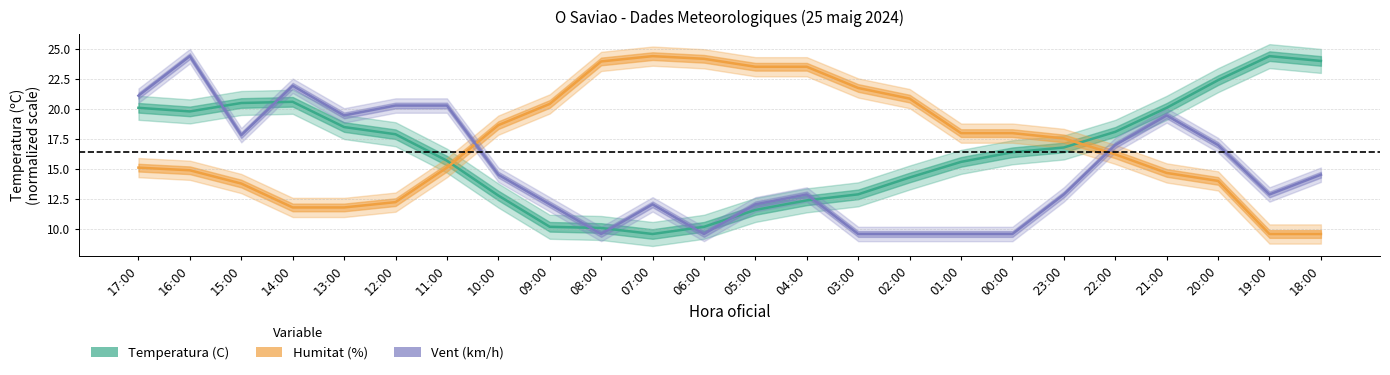

At which category does the chart reach its minimum across all series?

07:00